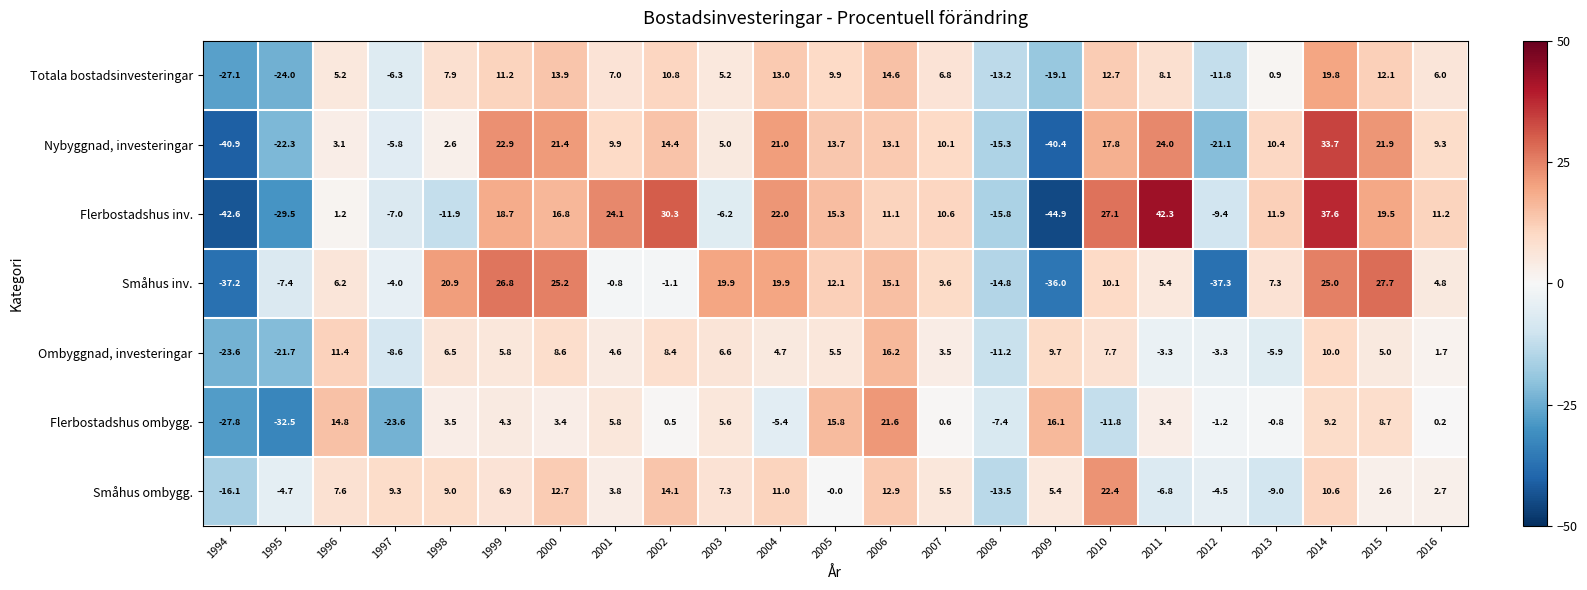

What is the greatest value displayed?

42.3